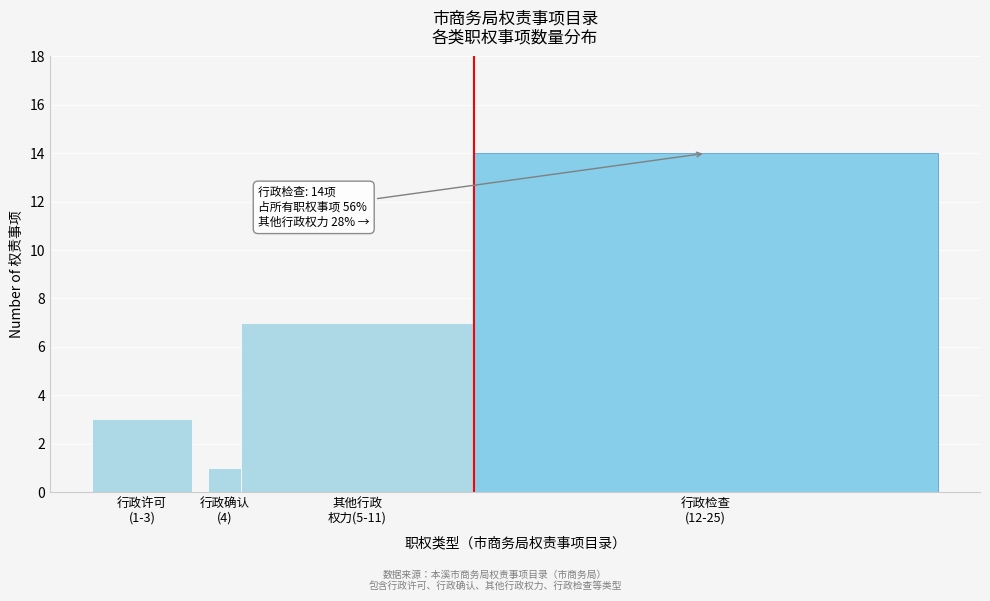

Reading left to right, list all the values displayed in this chart.

3	1	7	14